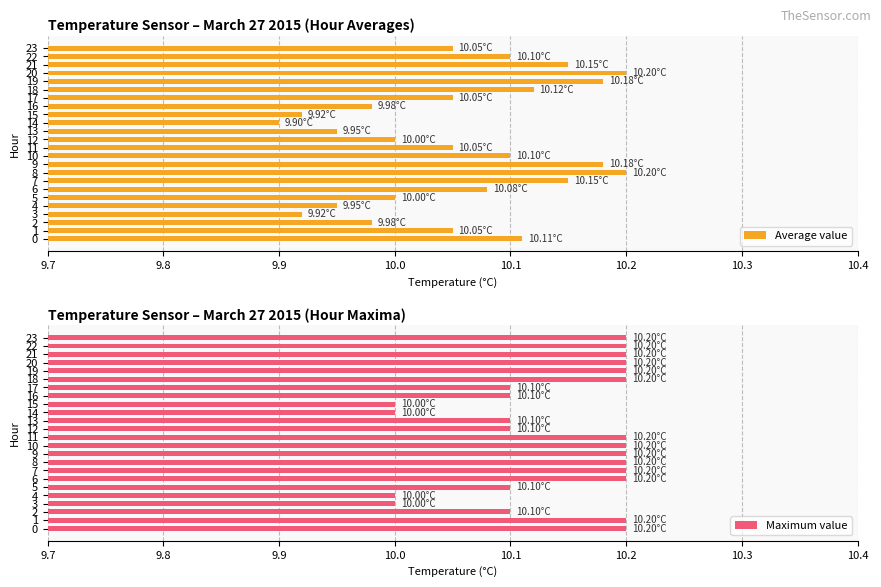

Which series has the largest total across all categories?

Maximum value